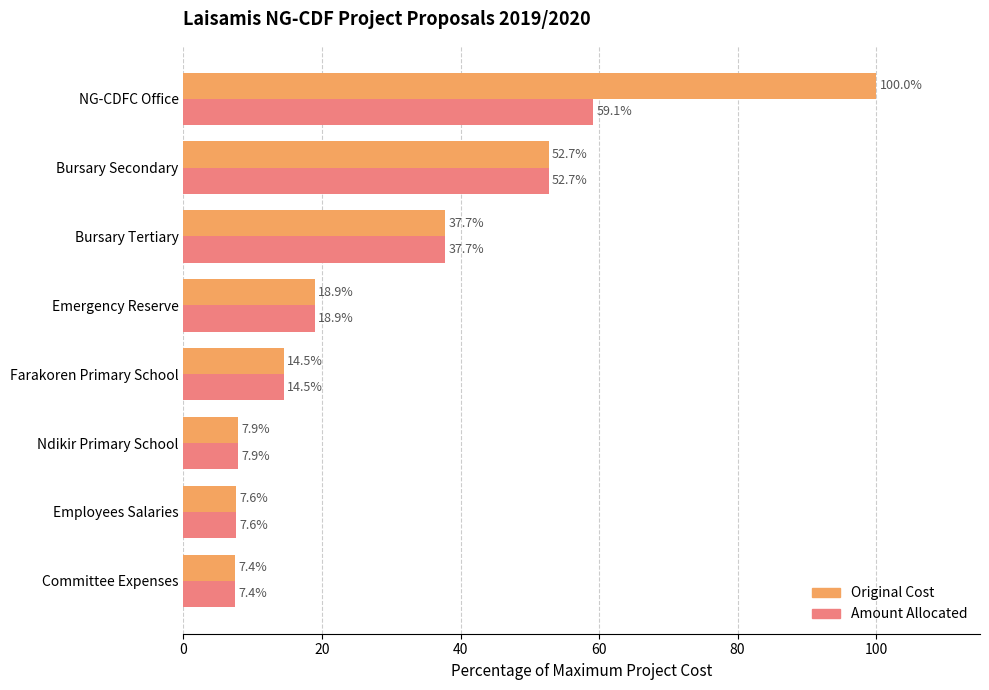

Which category has the highest value in the Original Cost series?

NG-CDFC Office